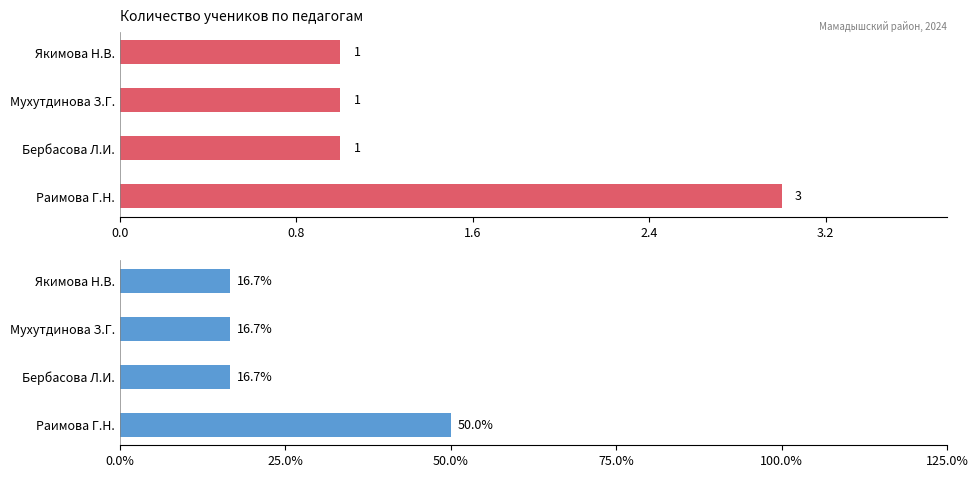

Which series changed the most between Раимова Г.Н. and Якимова Н.В.?

Доля учеников (%)